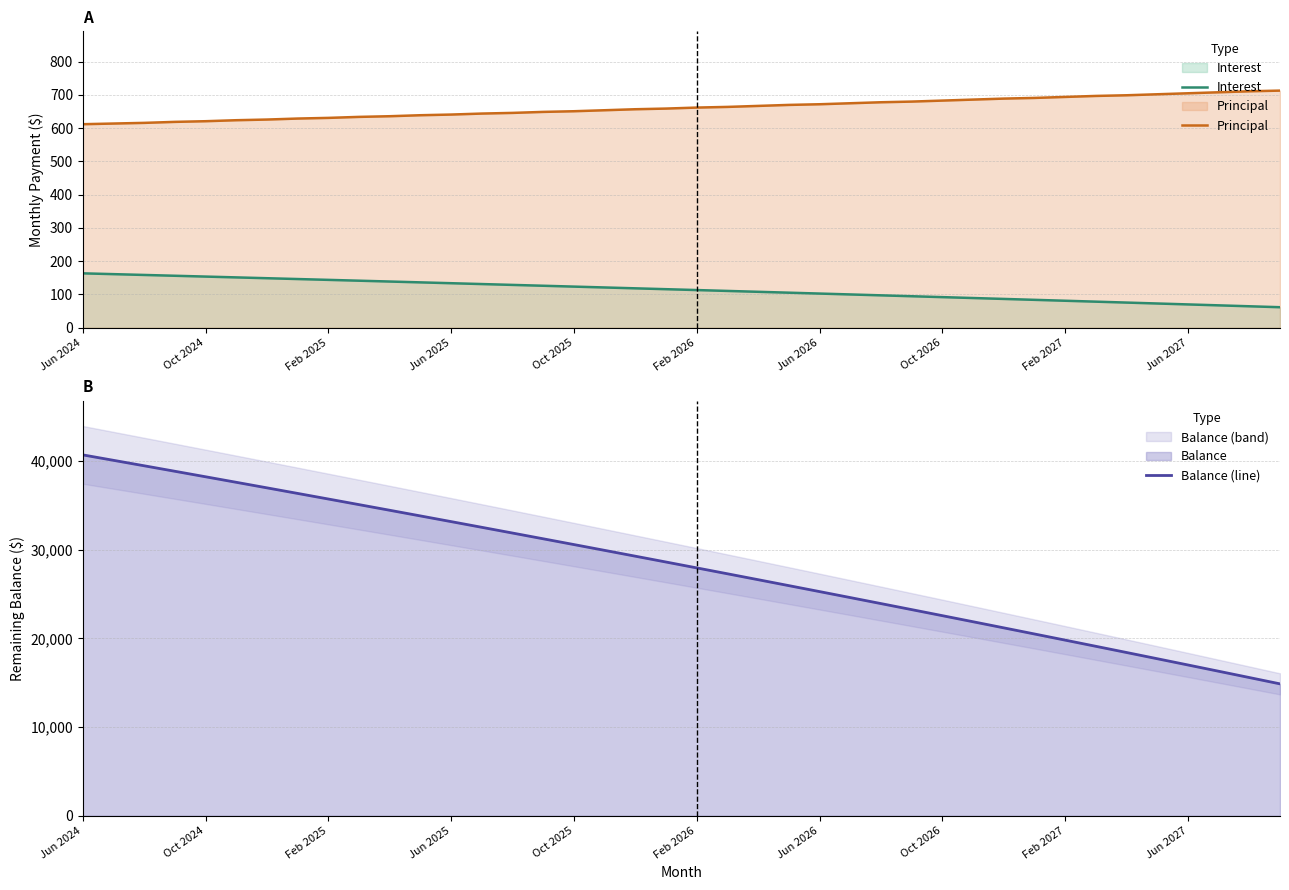

Rank the series by their maximum value, from highest to lowest.

Balance (line), Principal, Interest